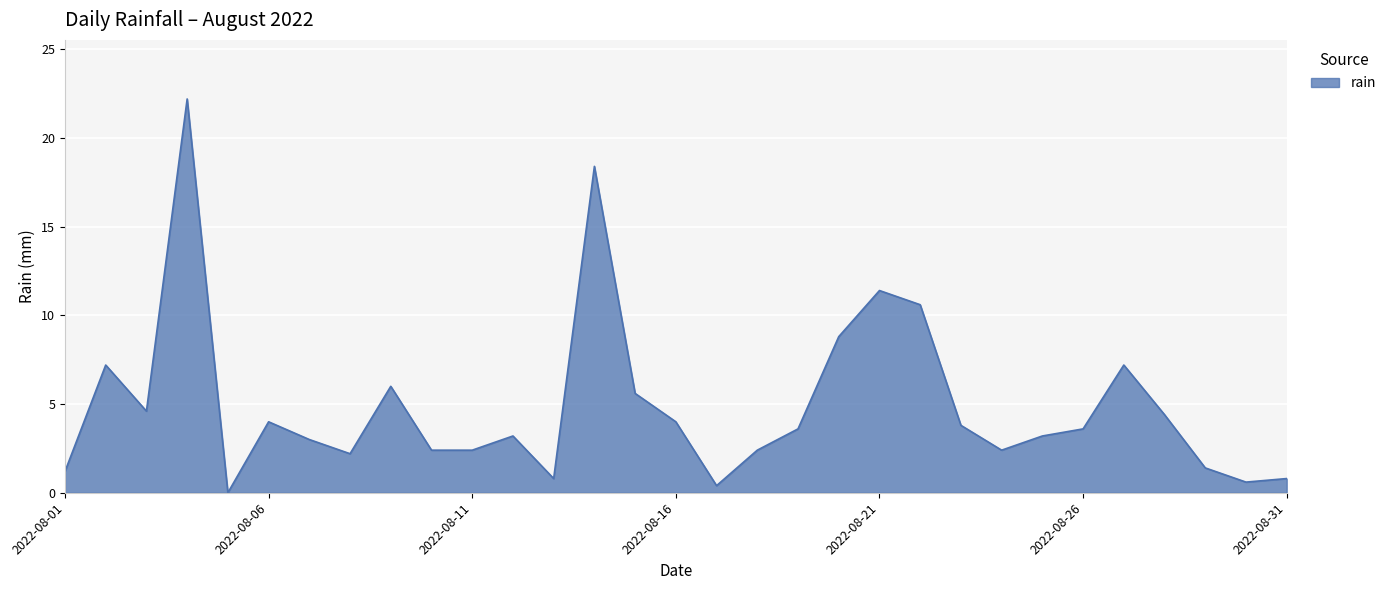

What is the maximum value shown in the chart?

22.2